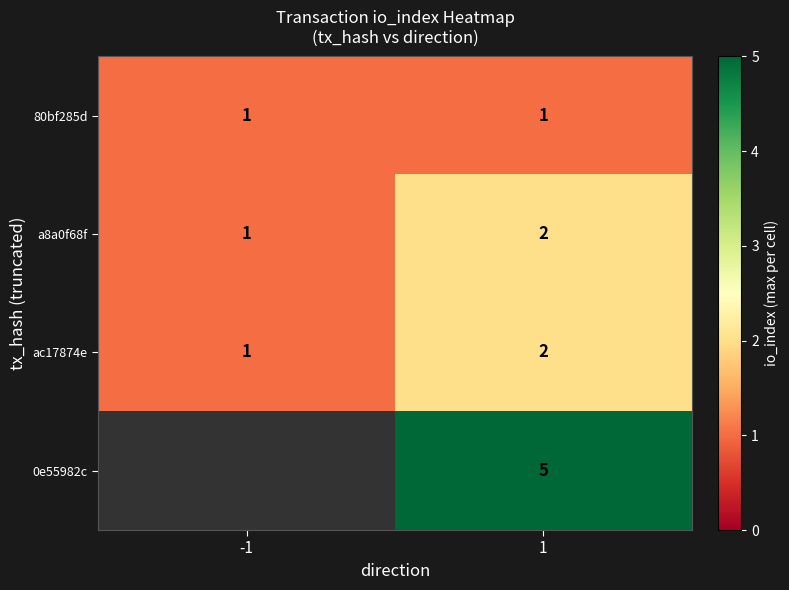

Is it true that a8a0f68f equals 0.6 at -1?

False